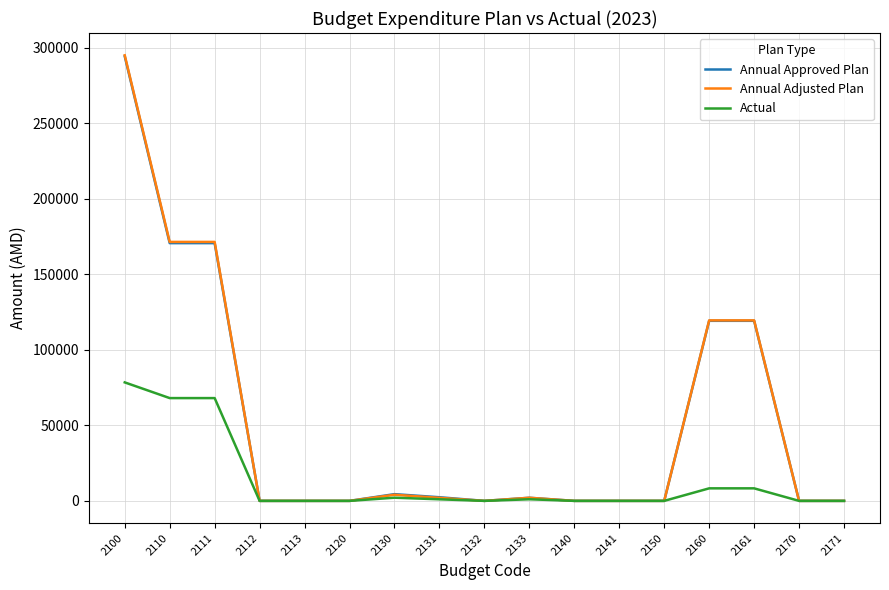

True or false: Annual Approved Plan has a value of 2050.0 at 2133.

True